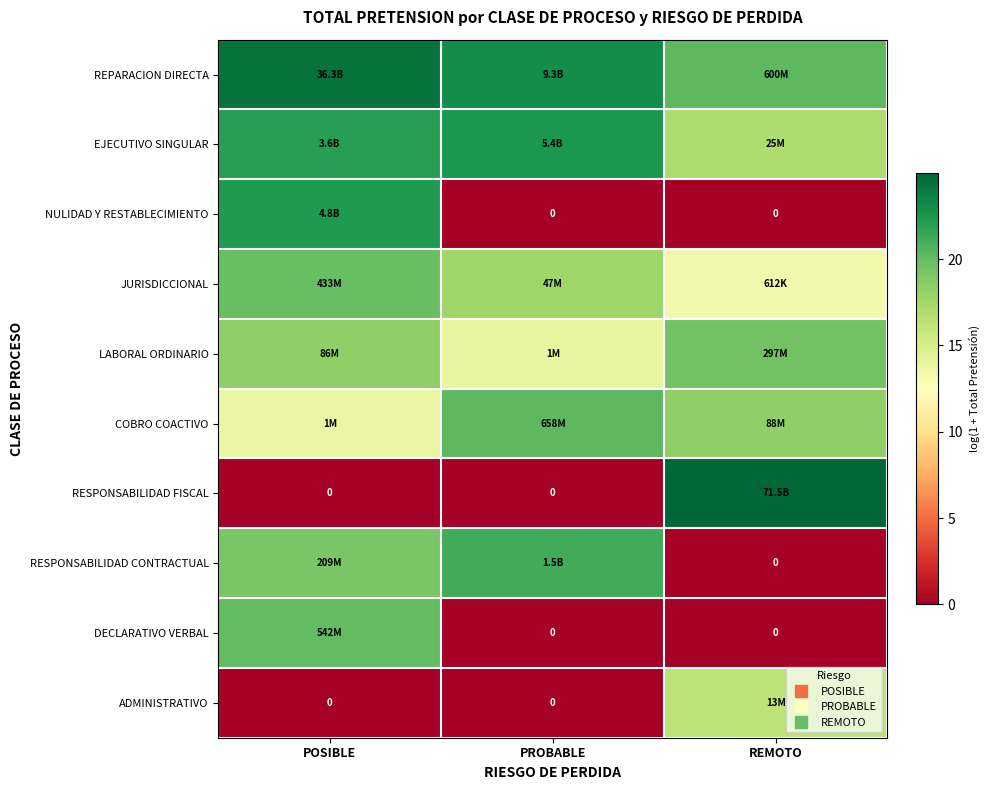

Is it true that EJECUTIVO SINGULAR equals 37.3 at PROBABLE?

False